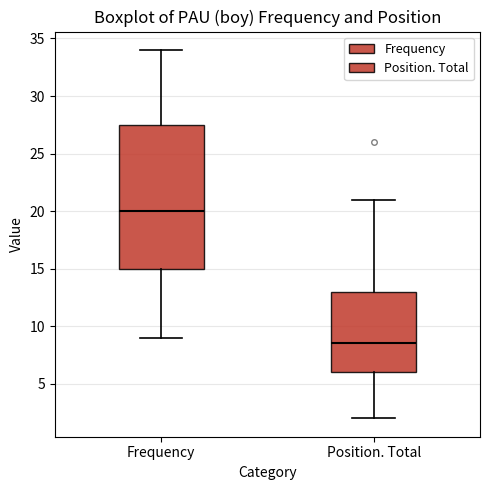

Reading left to right, transcribe this box plot: for each box, give where its median line is, the range the box spans, and where its two whiskers end, as read against the y-axis. The values are not printed on the chart, so give them approximately, as read against the axis.

Frequency: median 20.0, box 15.0 to 27.5, whiskers 9.0 to 34.0
Position. Total: median 8.5, box 6.0 to 13.0, whiskers 2.0 to 21.0